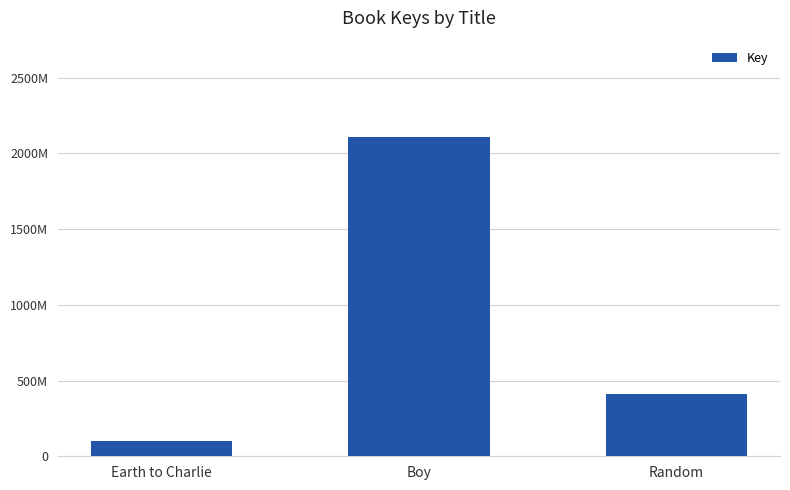

What is the label of the 1st bar from the right?

Random